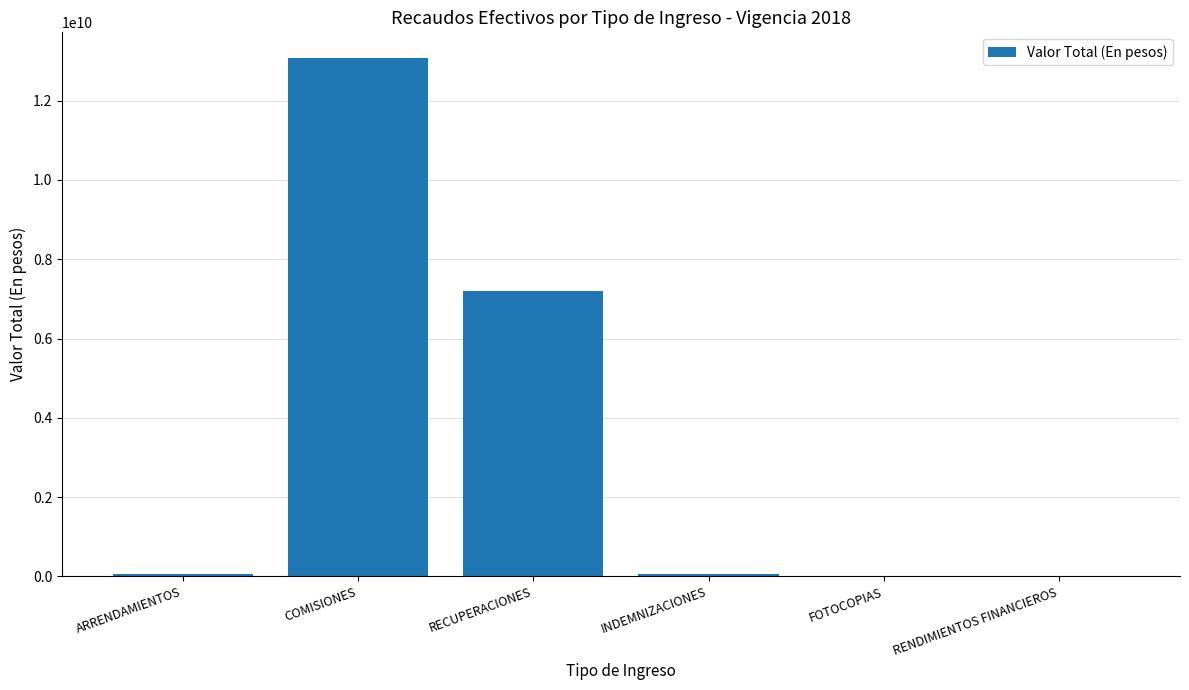

The value at COMISIONES is 22462659623.1. True or false?

False